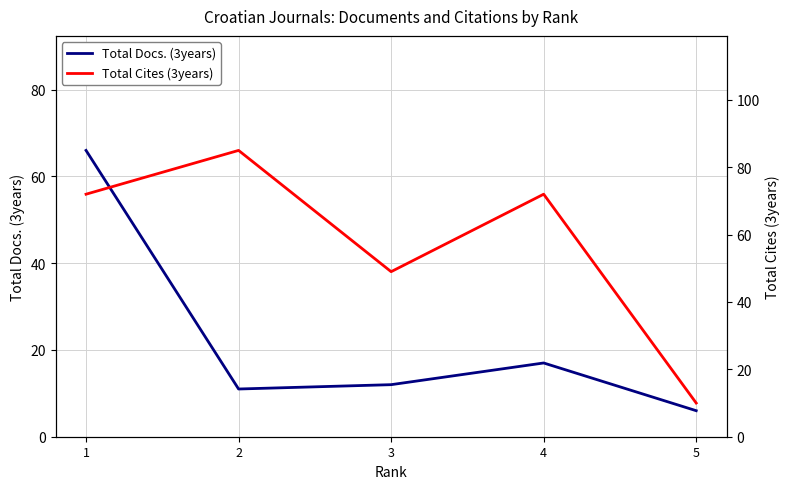

Rank the series by their average value, from lowest to highest.

Total Docs. (3years), Total Cites (3years)